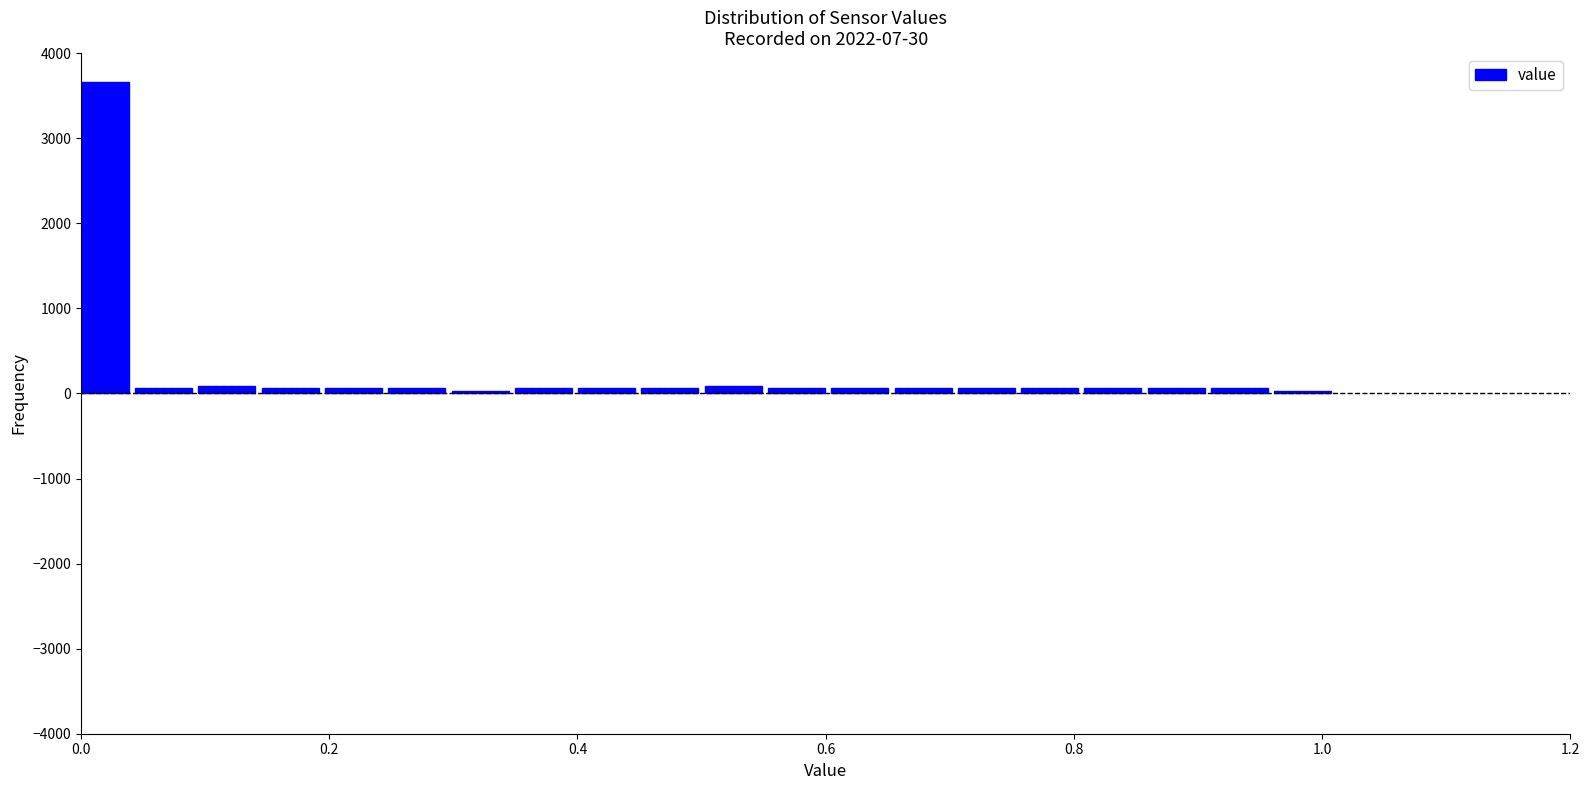

Around what value on the x-axis is the tallest bar? Give the approximate position of its centre, as read against the axis.

0.02